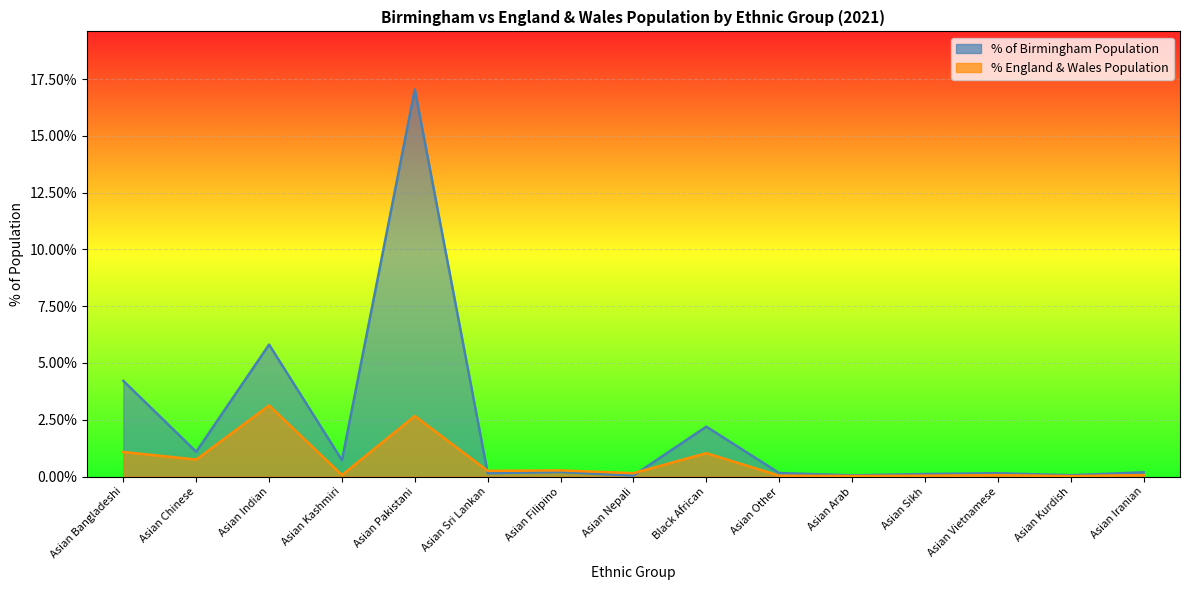

At which category does % England & Wales Population reach its first local valley?

Asian Chinese